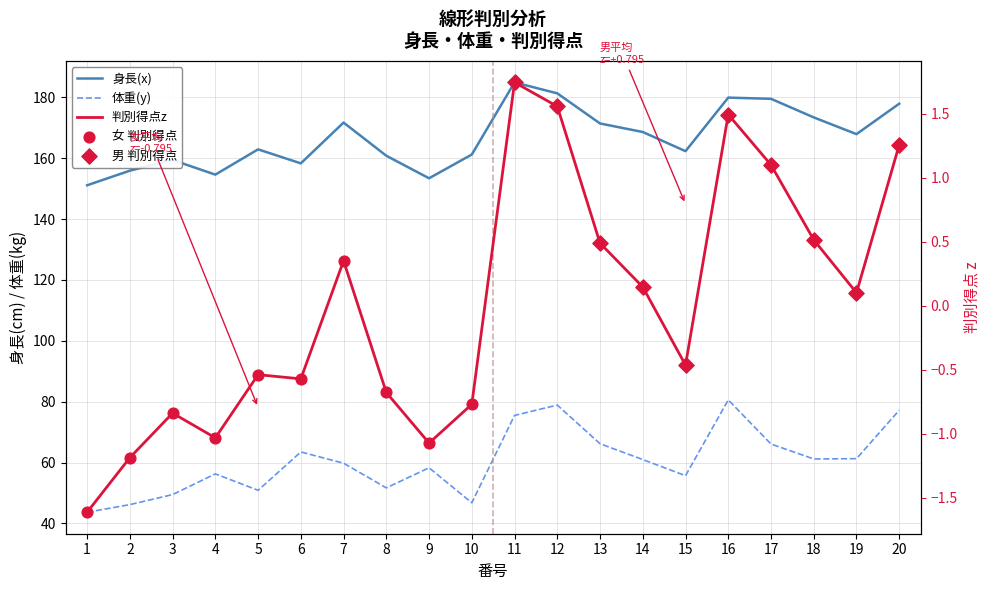

What is the total value across all series at 20?

256.4